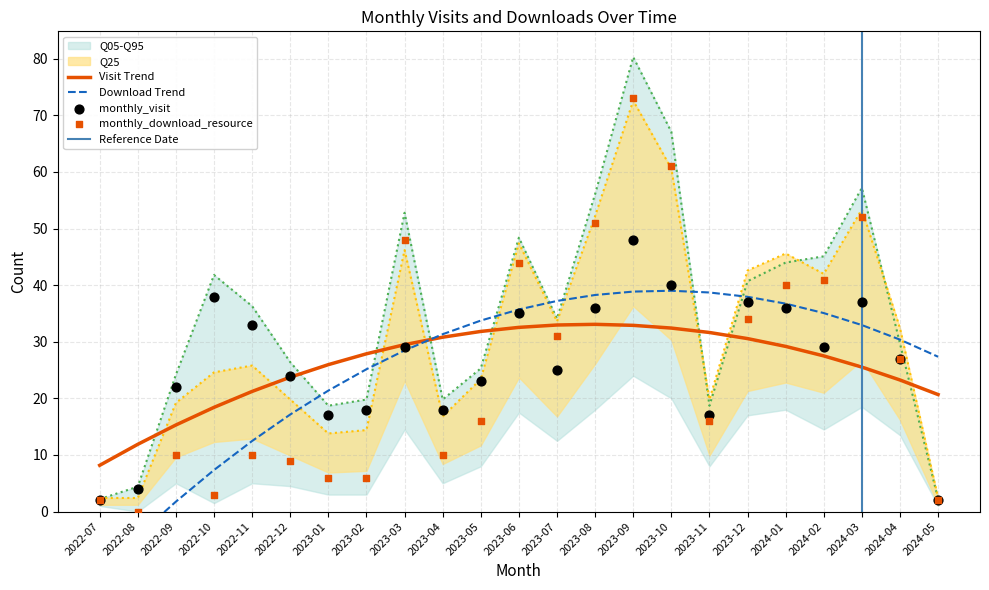

The Visit Trend series shows 49.8 at 2023-12. True or false?

False